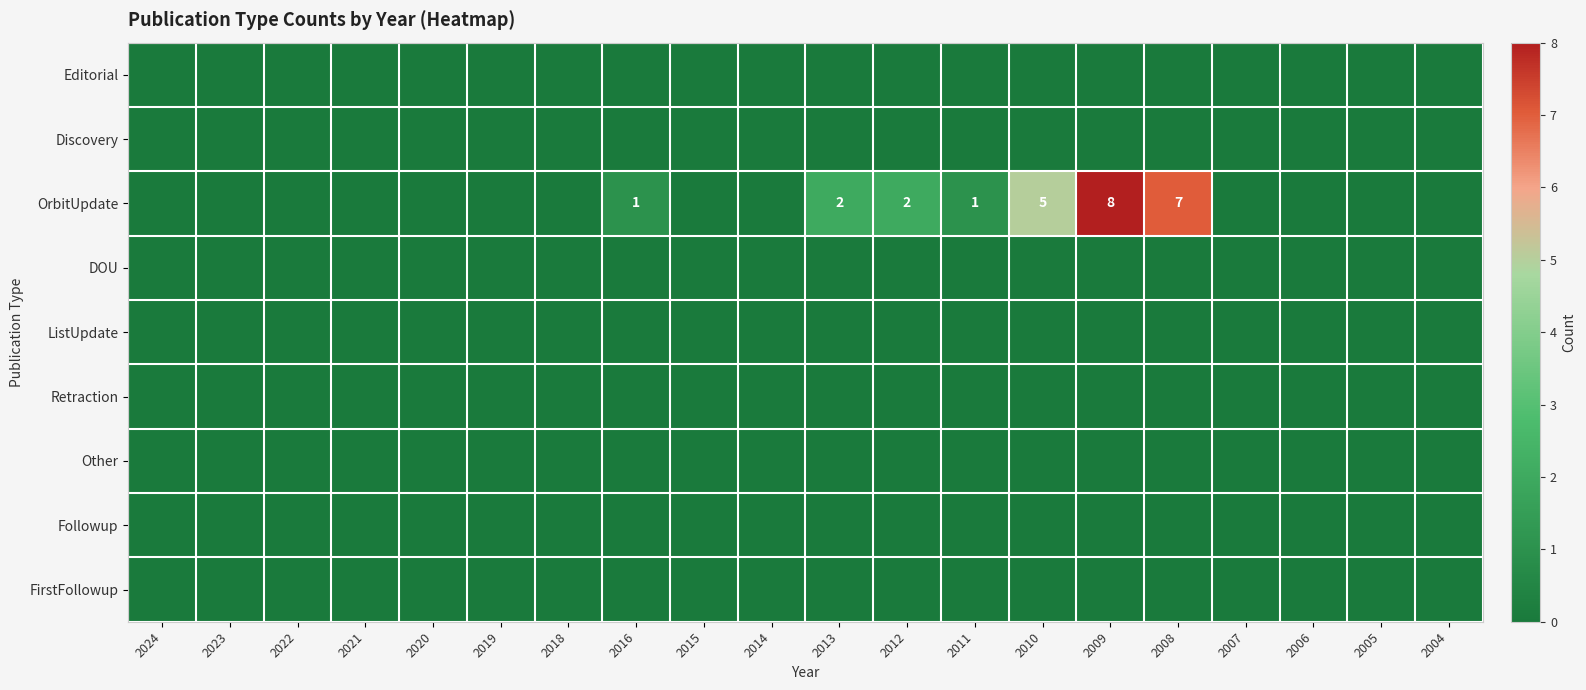

Between 2004 and 2020, which is larger?

2004